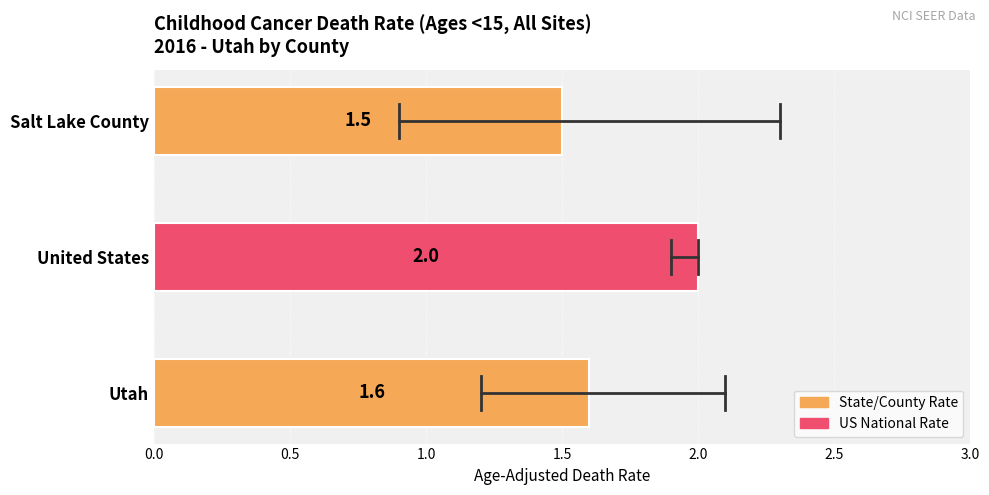

Reading bottom to top, what are all the values shown in this chart?

Utah=1.6	United States=2.0	Salt Lake County=1.5